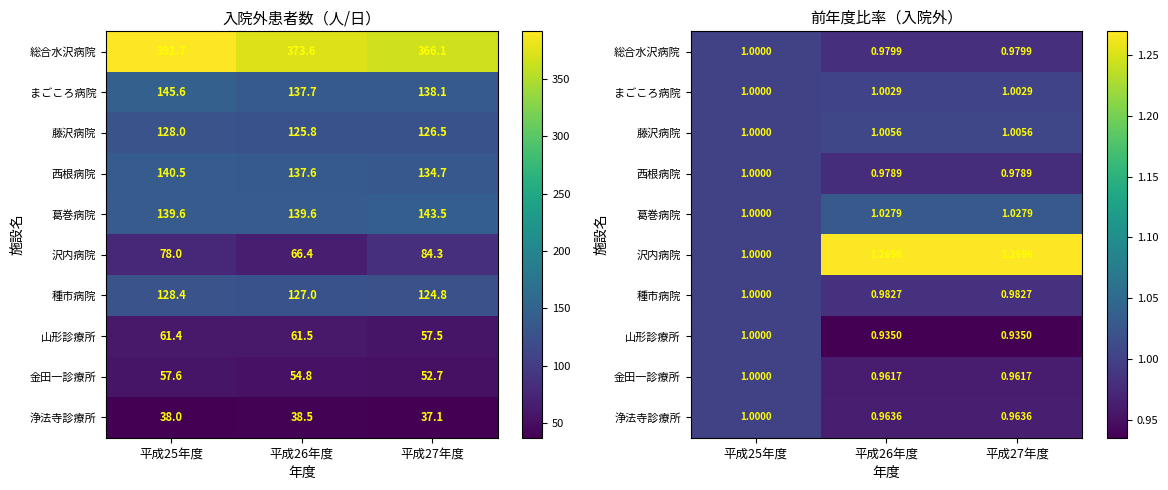

What is the greatest value displayed?

1.3